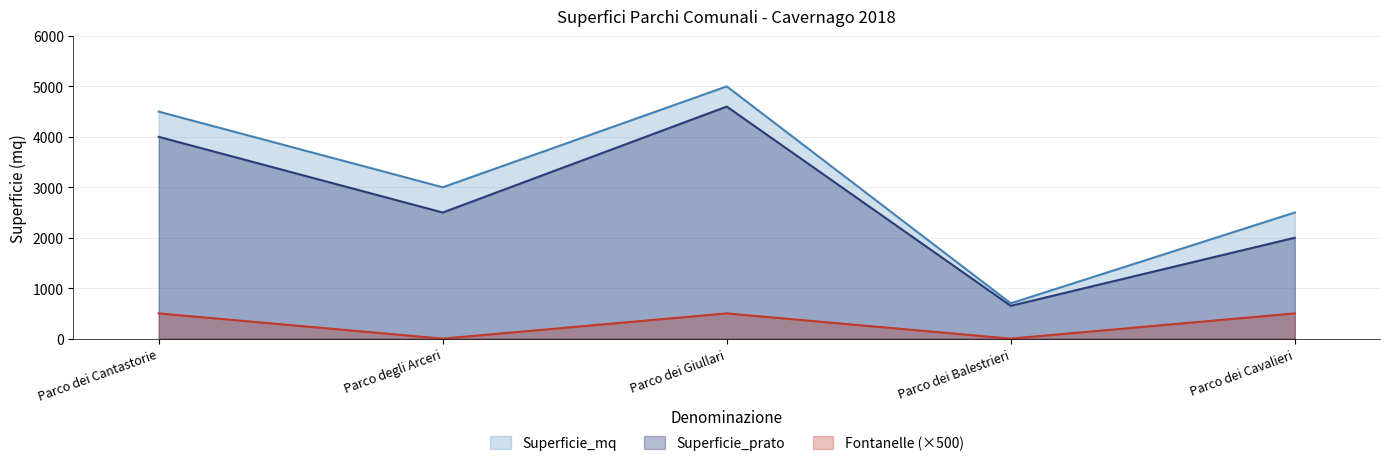

Which series has the largest range (max minus min)?

Superficie_mq